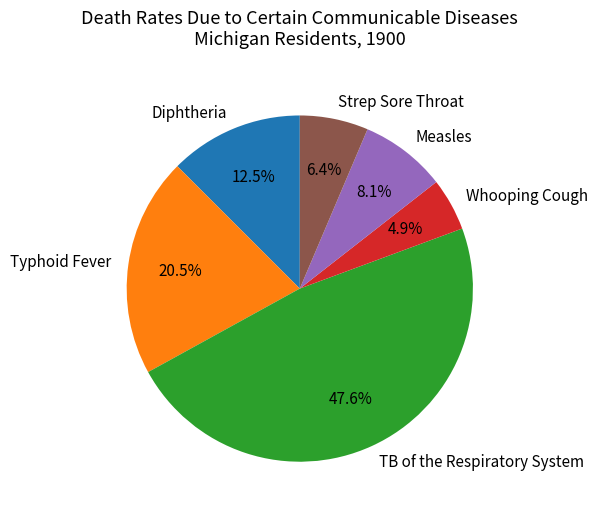

What percentage is the Measles slice, to the nearest percent?

8%